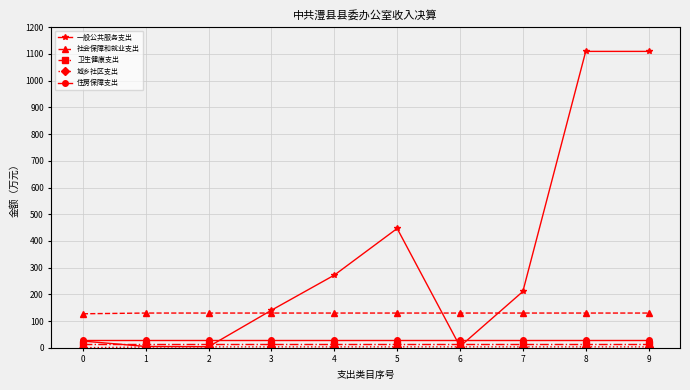

Count the number of categories in the chart.

10